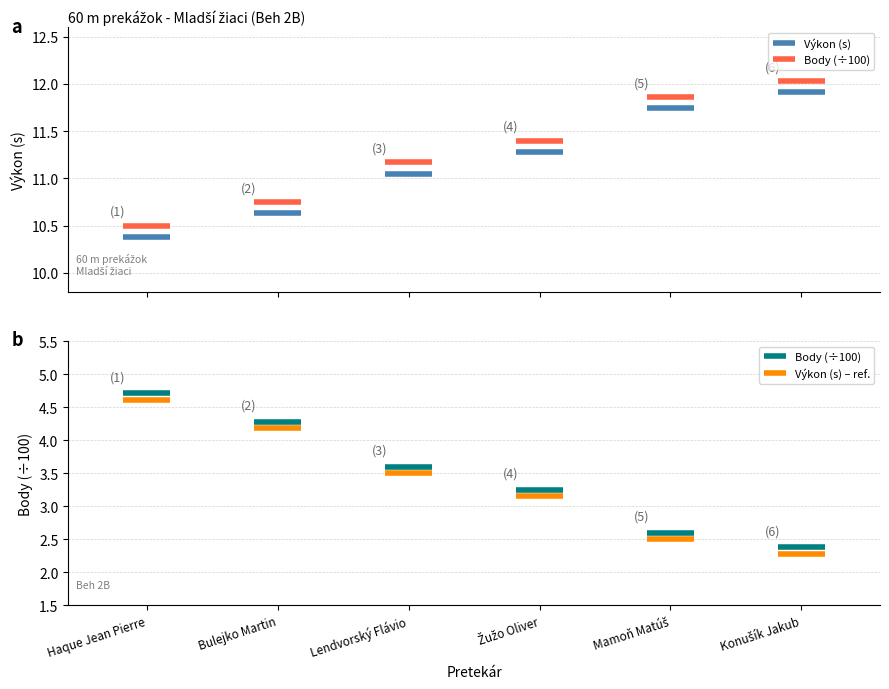

What is the minimum value for Výkon?

10.4